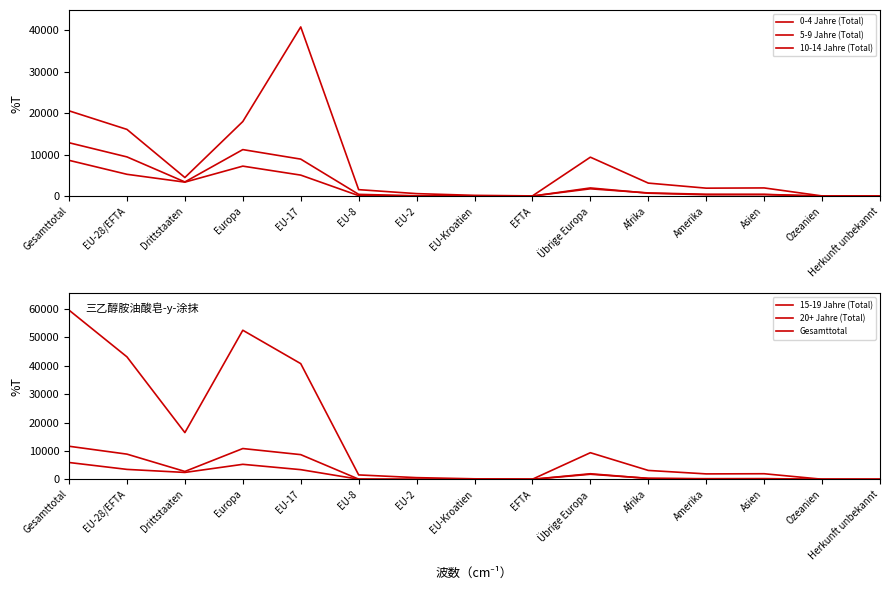

What is the difference between the maximum and second lowest values in the 5-9 Jahre (Total) series?

12854